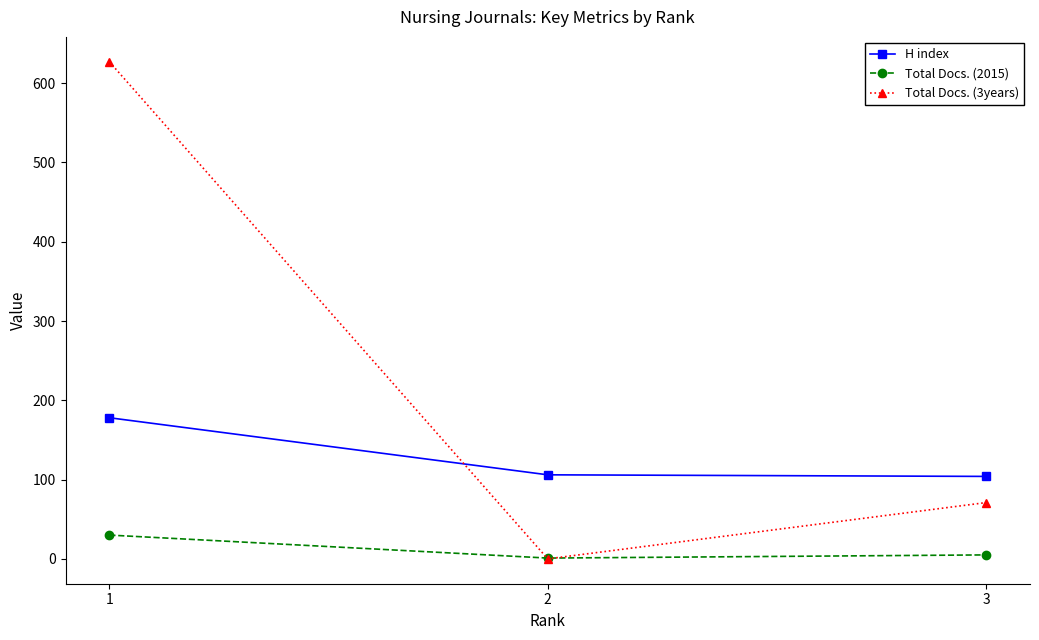

Rank the series by their maximum value, from lowest to highest.

Total Docs. (2015), H index, Total Docs. (3years)